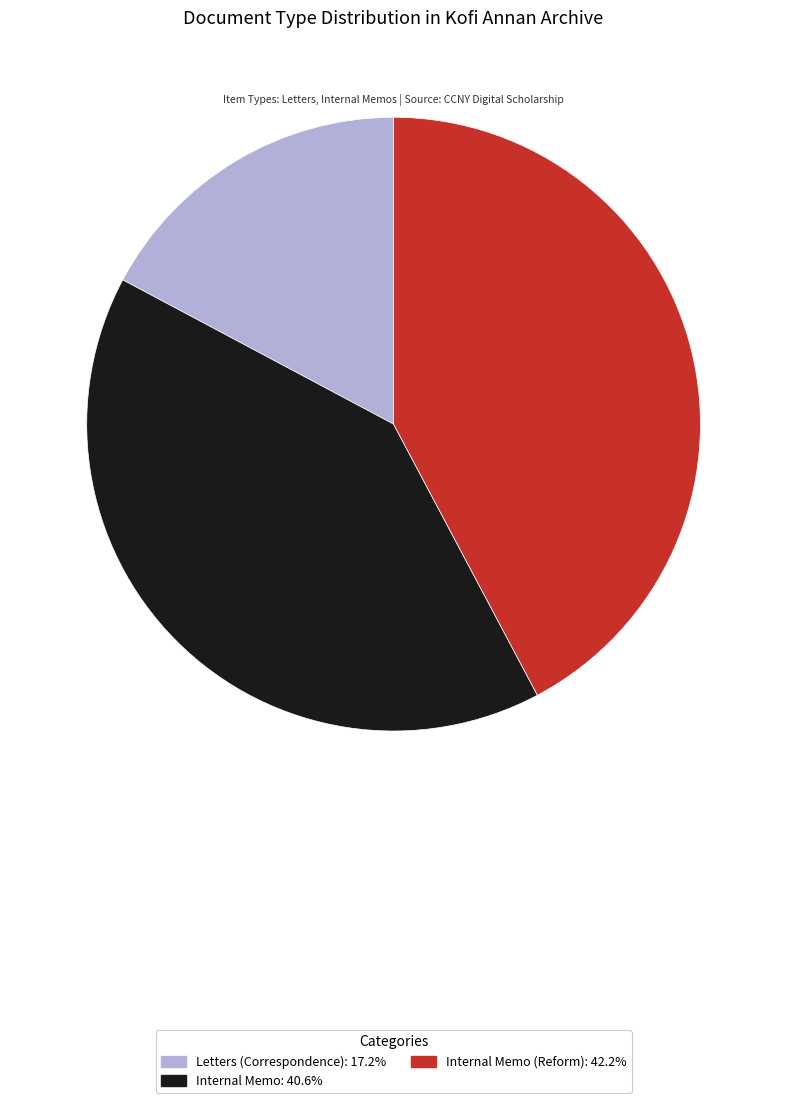

Does any single category account for the majority?

No